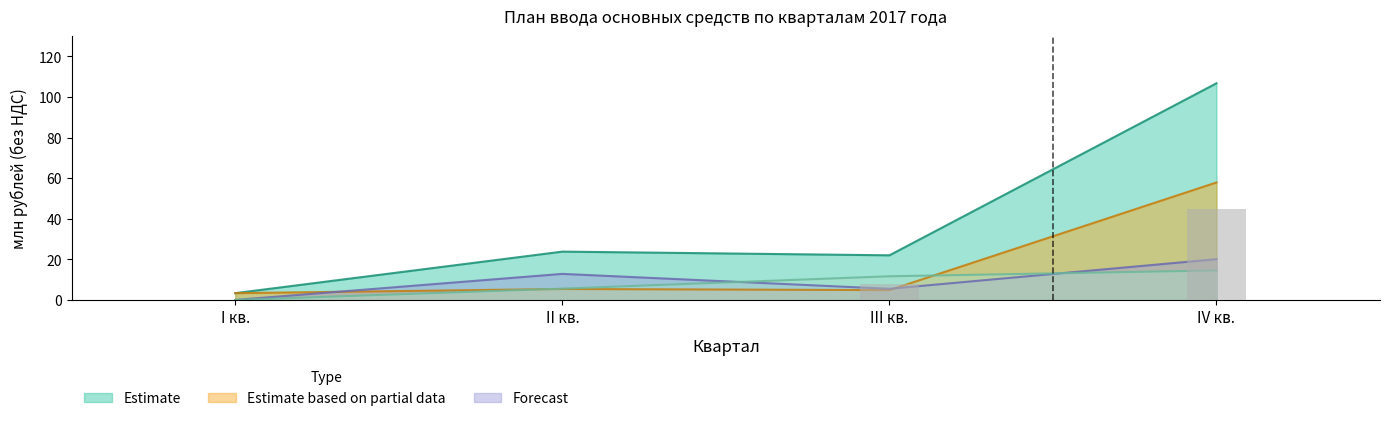

What is the sum of the Прочее новое строительство (основные средства) values at I кв. and III кв.?

11.7